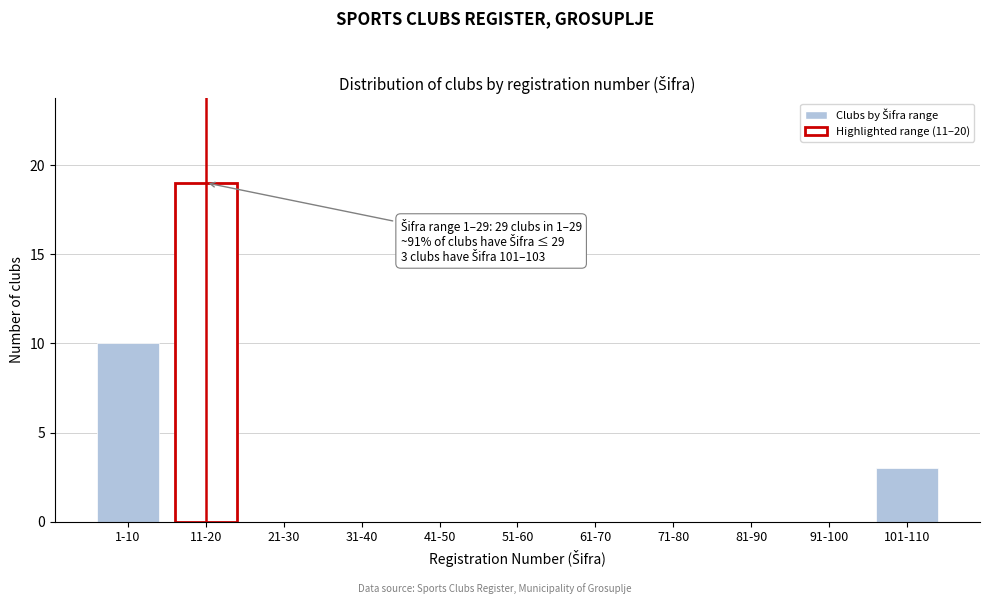

Reading left to right, list all the values displayed in this chart.

1-10=10	11-20=19	21-30=0	31-40=0	41-50=0	51-60=0	61-70=0	71-80=0	81-90=0	91-100=0	101-110=3